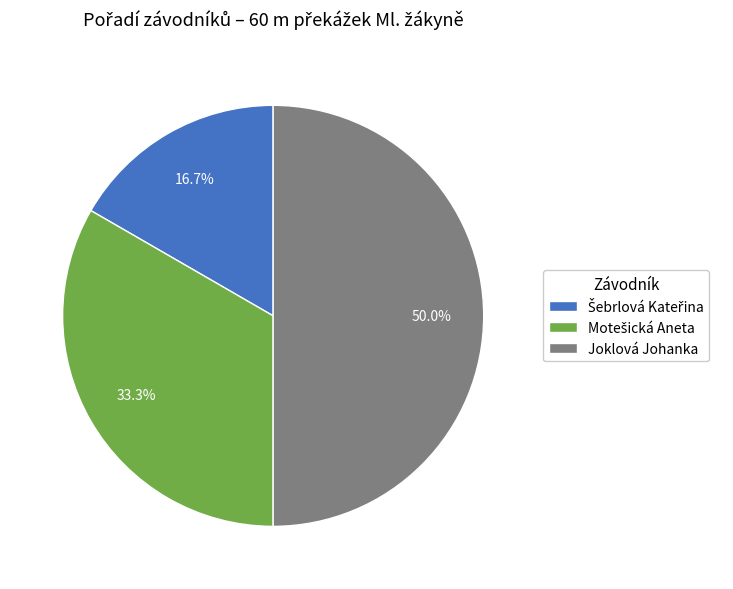

Which slice is the largest?

Joklová Johanka